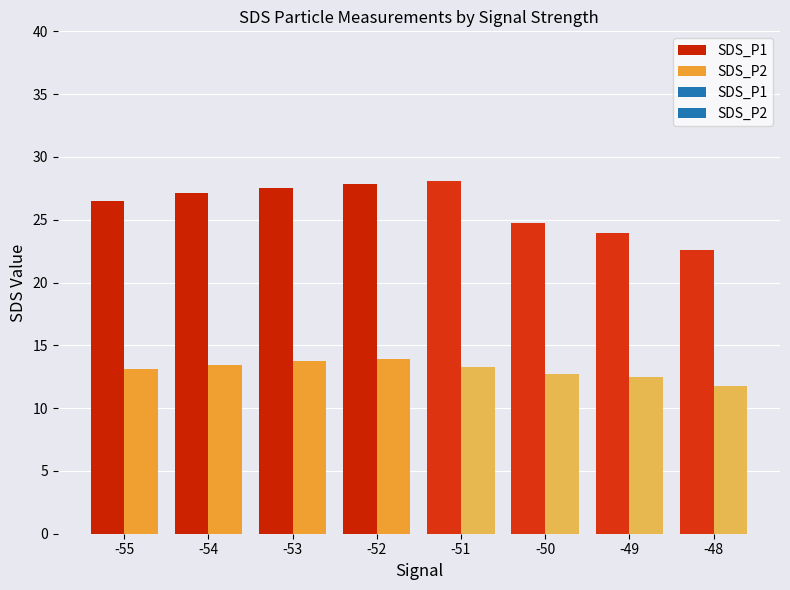

Between -54 and -49, which is larger?

-54